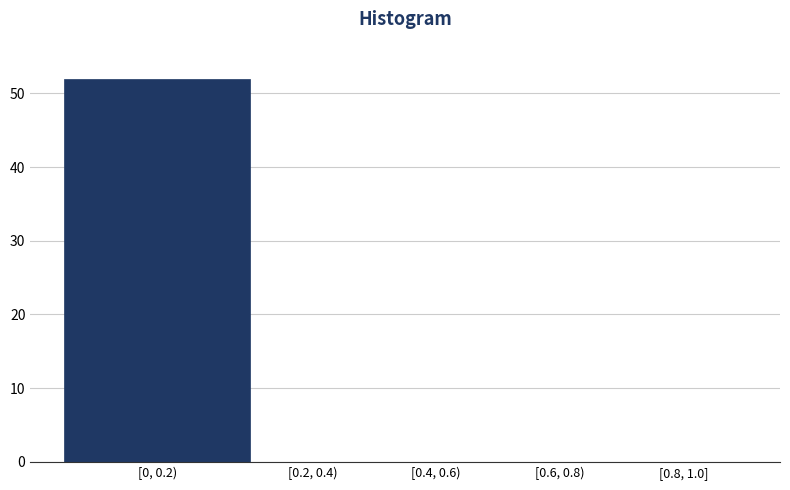

Reading left to right, what are all the values shown in this chart?

[0, 0.2)=52	[0.2, 0.4)=0	[0.4, 0.6)=0	[0.6, 0.8)=0	[0.8, 1.0]=0